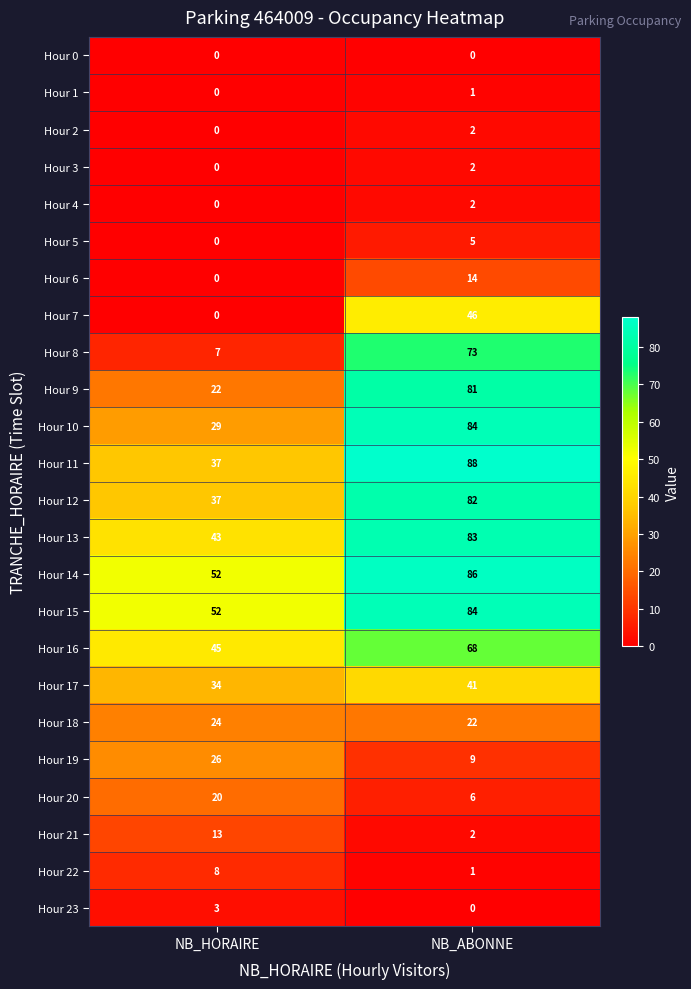

Which category has the highest value in the Hour 5 series?

NB_ABONNE